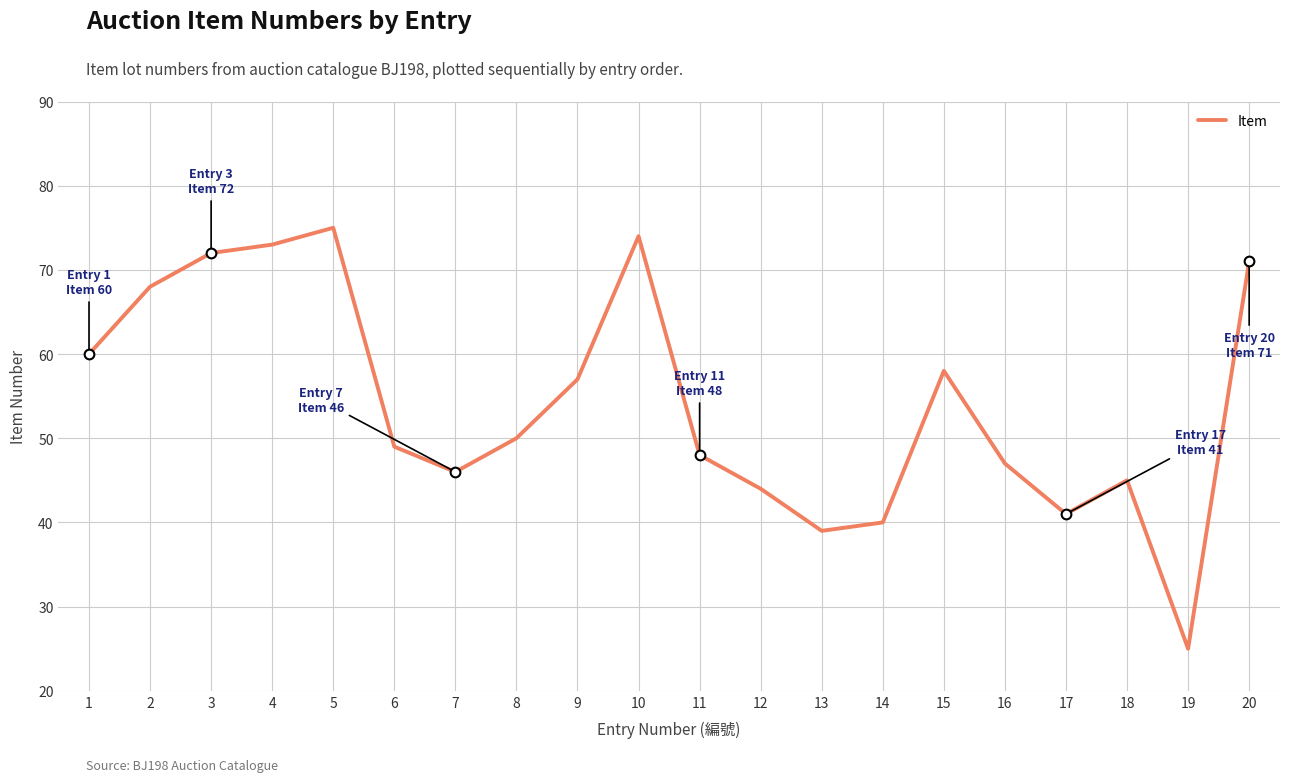

Rank the categories by value from lowest to highest.

19, 13, 14, 17, 12, 18, 7, 16, 11, 6, 8, 9, 15, 1, 2, 20, 3, 4, 10, 5